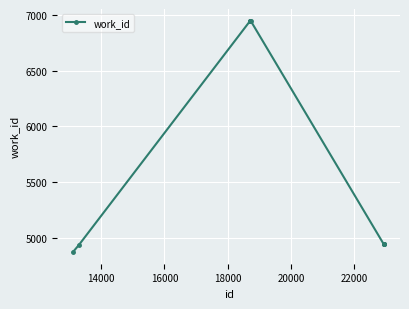

What is the sum of all values?

57372